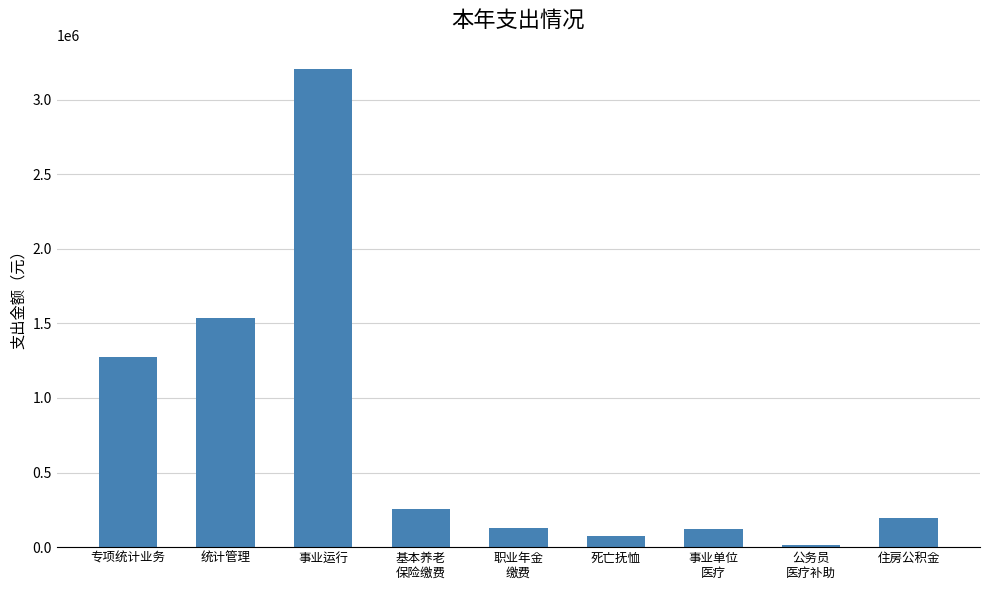

Is it true that the value at 基本养老
保险缴费 is 254309.8?

True